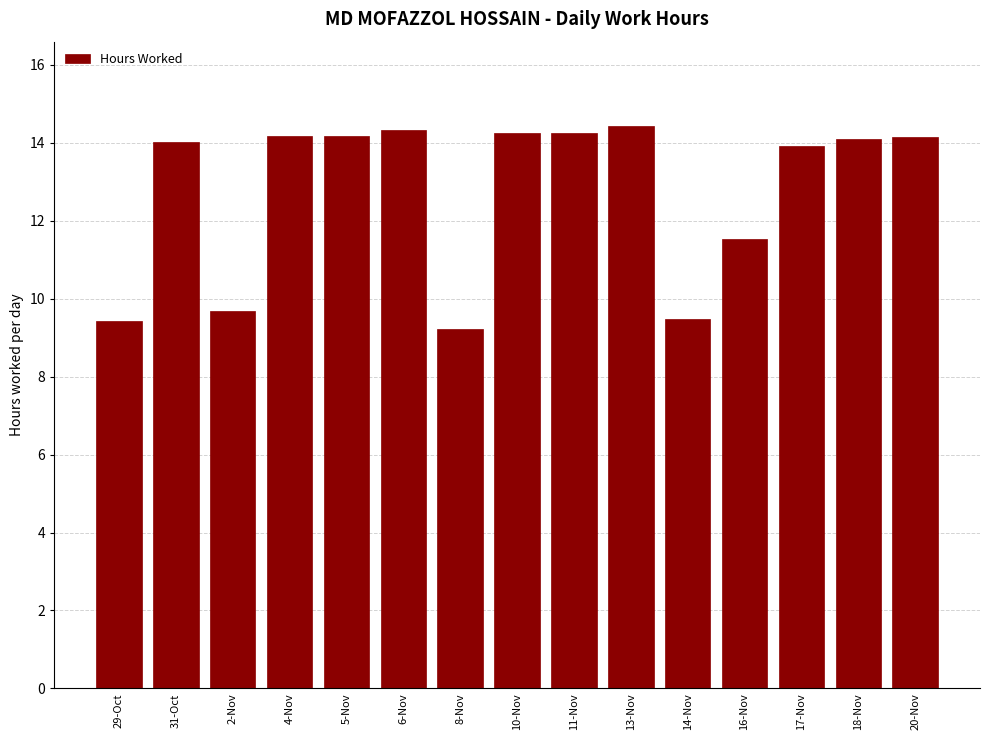

Where is the data nearest to the value 11?

16-Nov